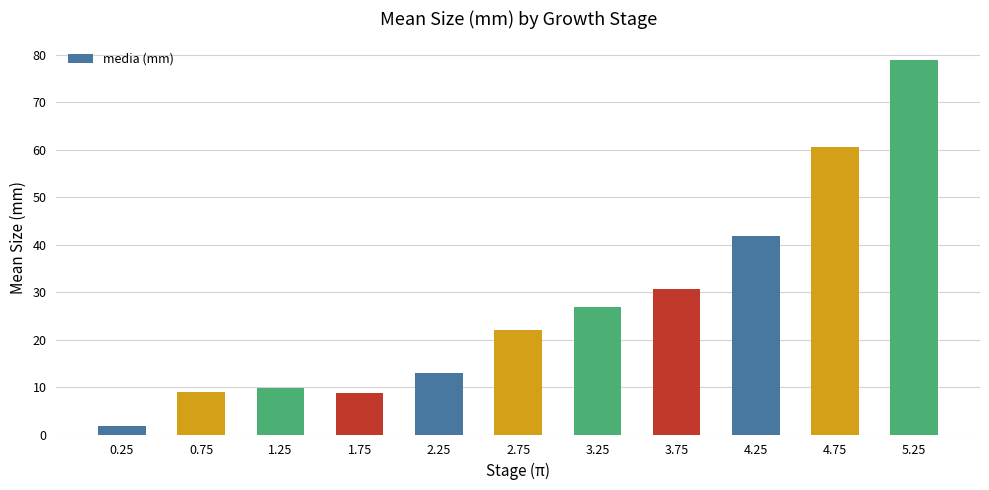

What is the label of the 7th bar from the left?

3.25